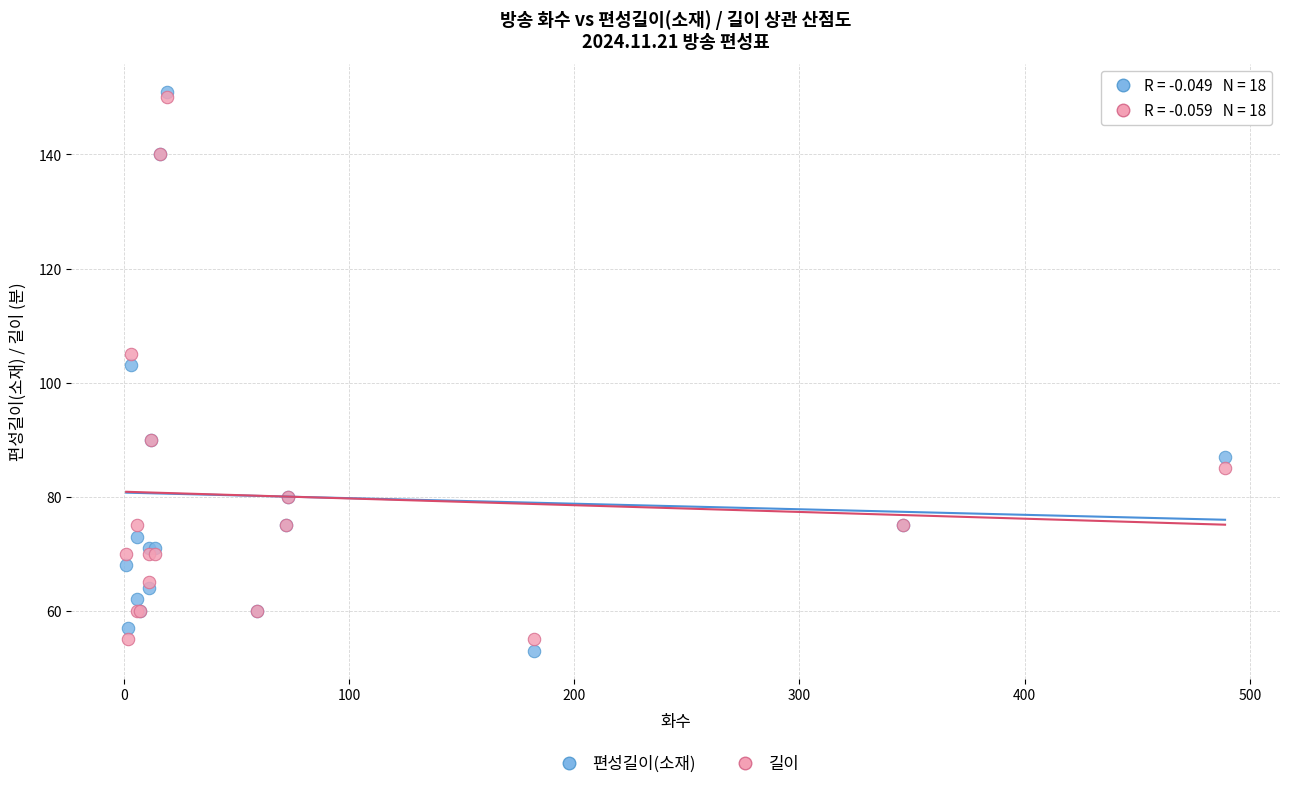

Which series has the widest spread of Y values?

편성길이(소재)